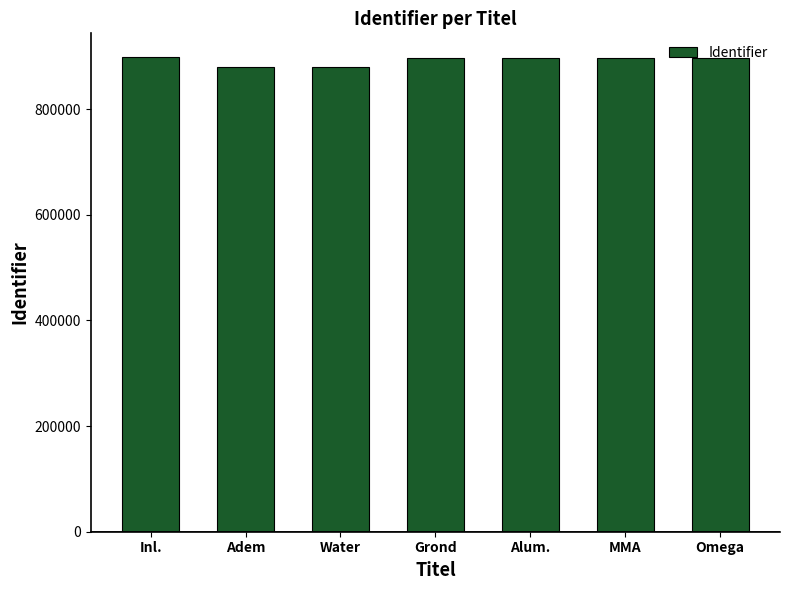

True or false: the data shows 896945 at Grond.

True